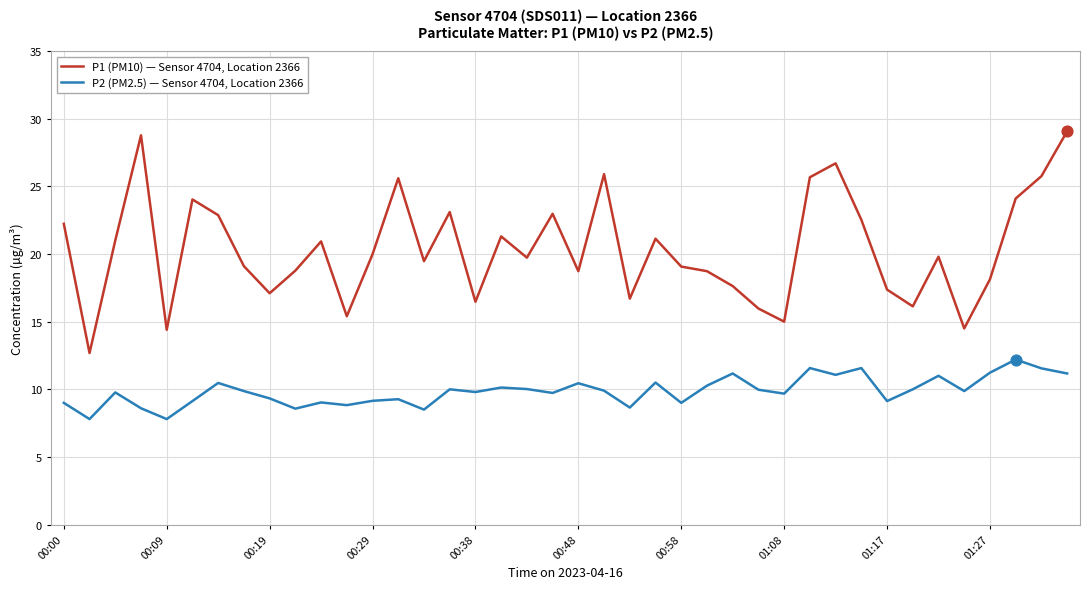

Which series has the largest range (max minus min)?

P1 (PM10) — Sensor 4704, Location 2366